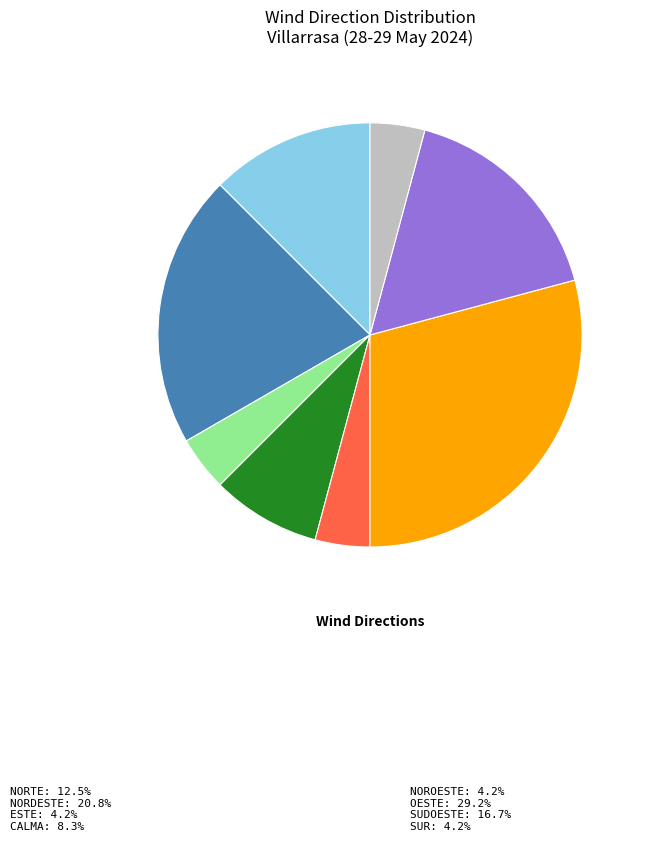

Does any single category account for the majority?

No